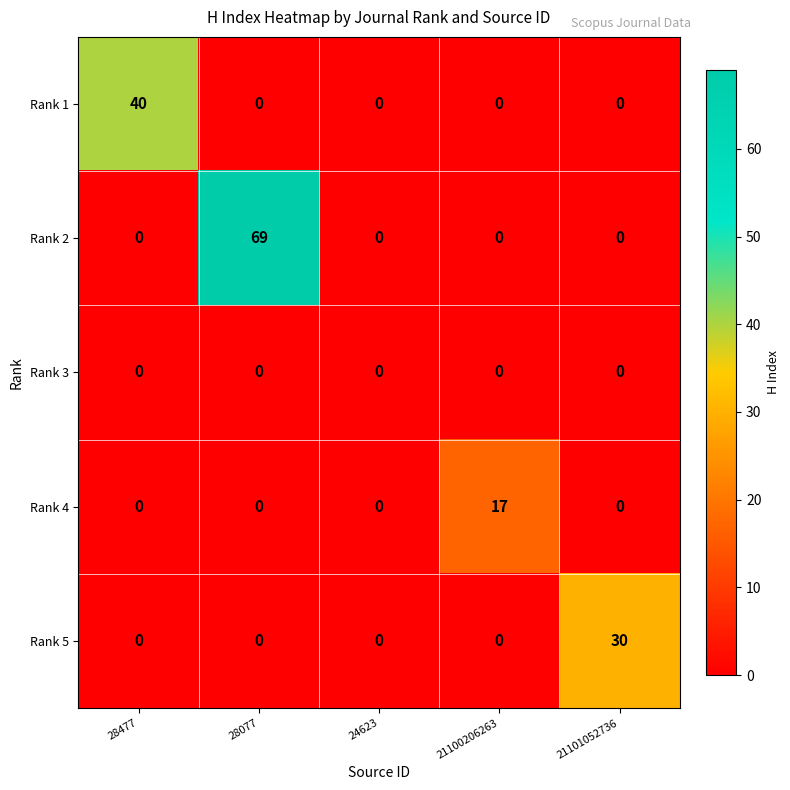

Which series has the widest spread of values?

Rank 2